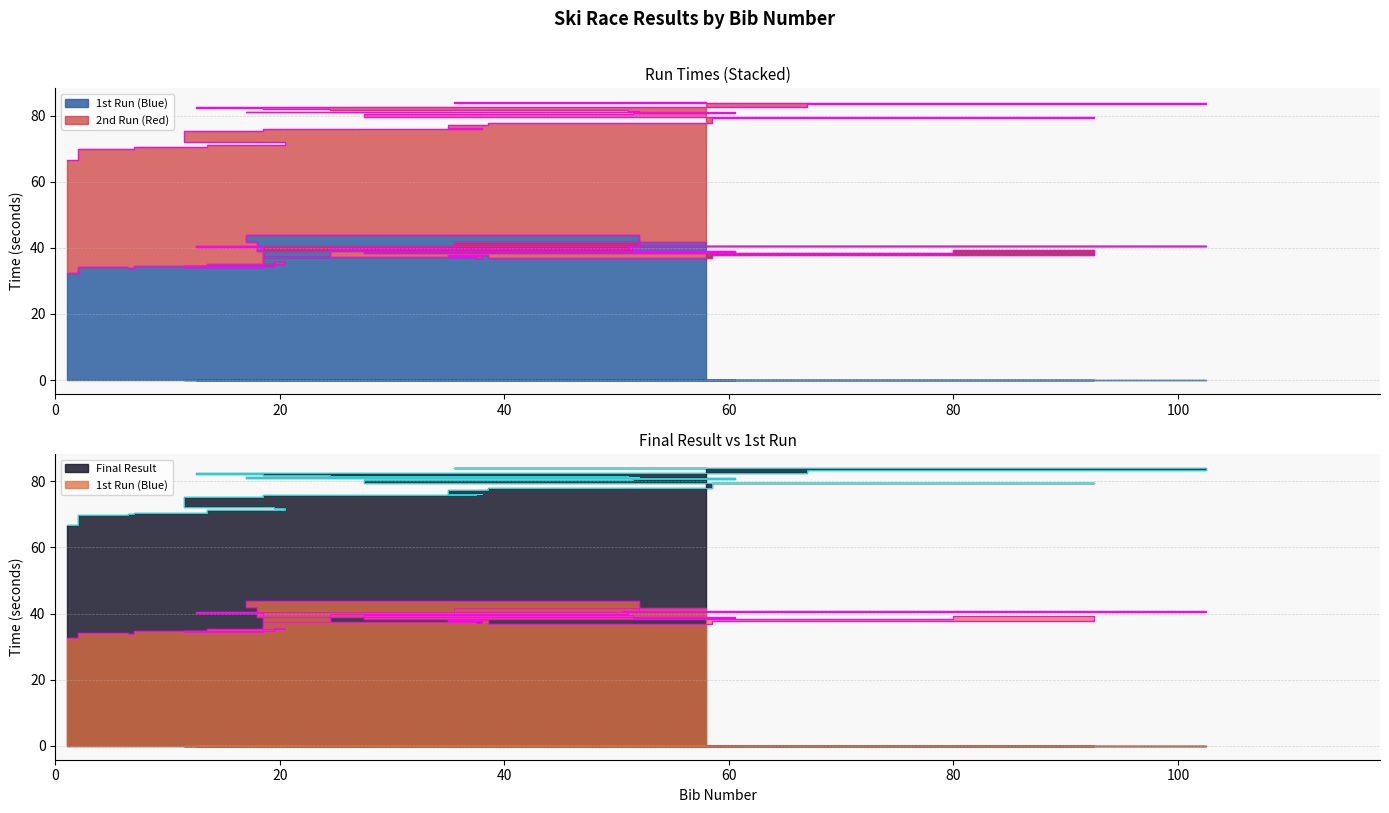

How many lines are shown in the chart?

2